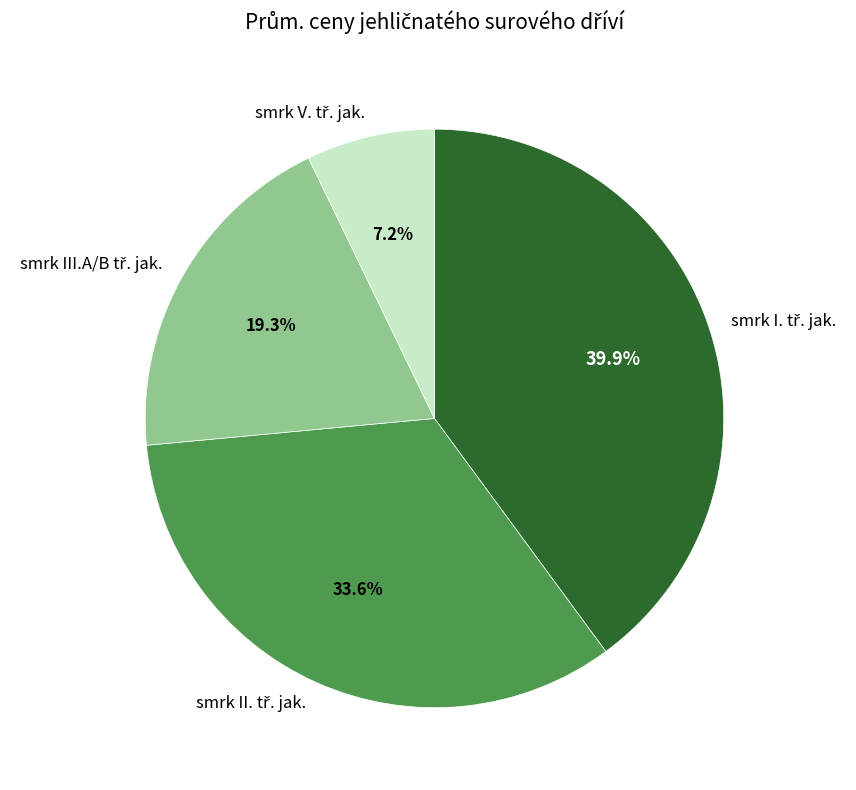

Does any single category account for the majority?

No